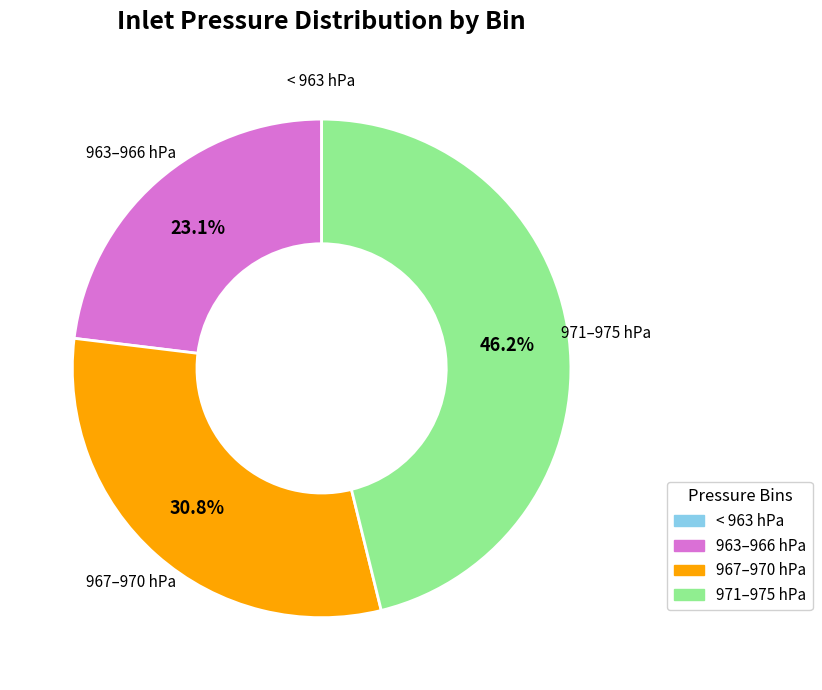

Is there a majority slice in this chart?

No